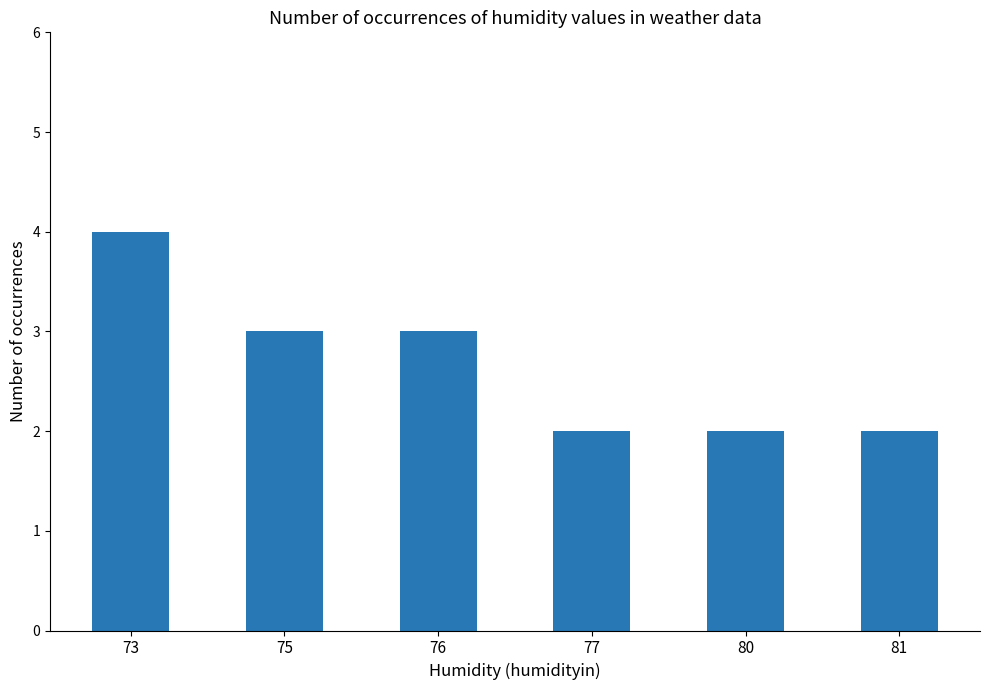

Reading left to right, list all the values displayed in this chart.

73=4	75=3	76=3	77=2	80=2	81=2